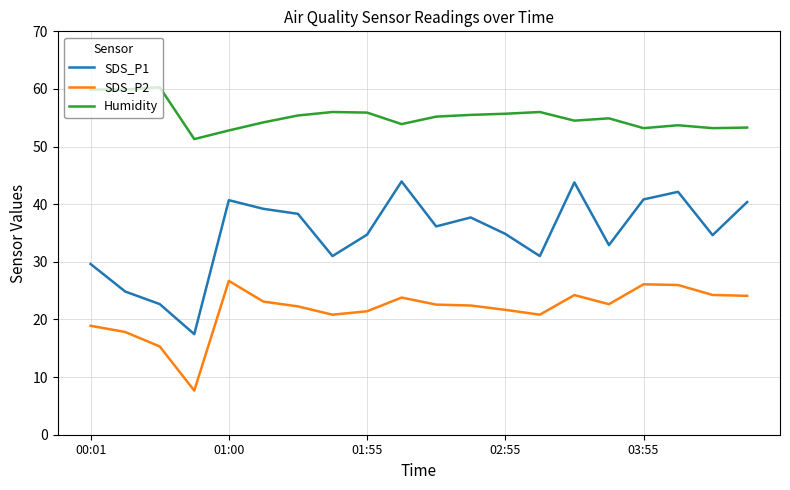

List the series in order of their peak value, lowest first.

SDS_P2, SDS_P1, Humidity